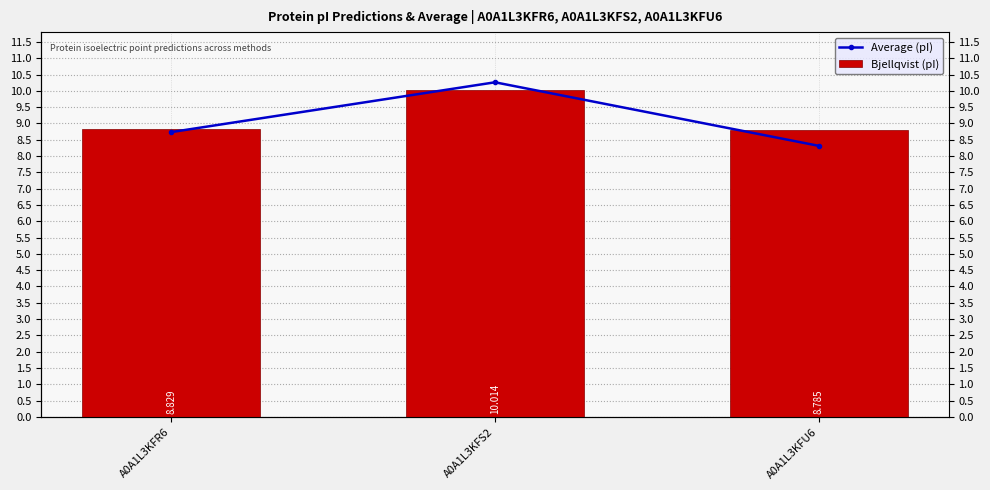

Reading left to right, transcribe all the data shown in this chart.

Average (pI): A0A1L3KFR6=8.7	A0A1L3KFS2=10.3	A0A1L3KFU6=8.3
Bjellqvist (pI): A0A1L3KFR6=8.8	A0A1L3KFS2=10.0	A0A1L3KFU6=8.8